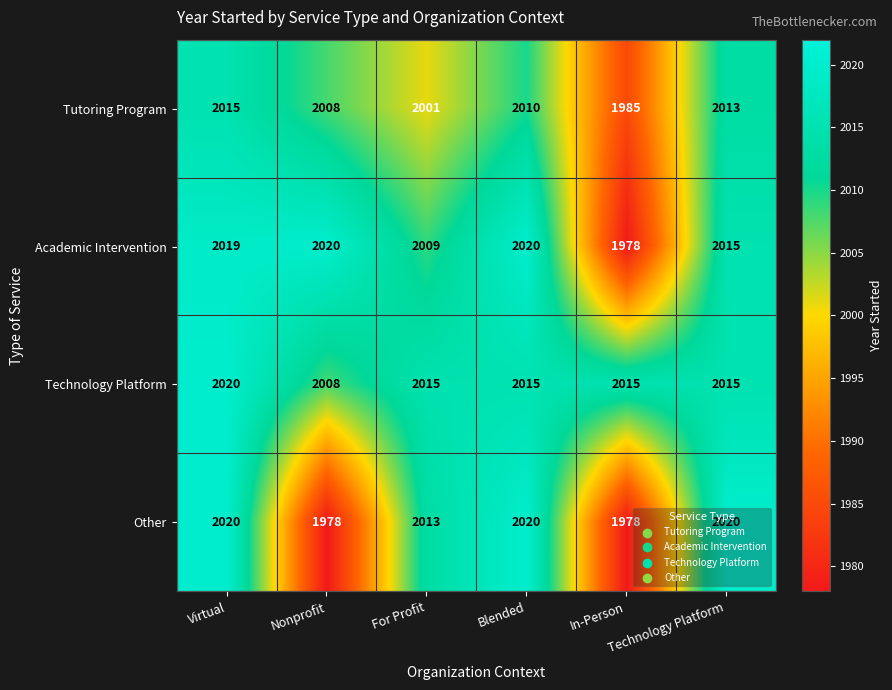

What is the lowest value of the Academic Intervention series?

1978